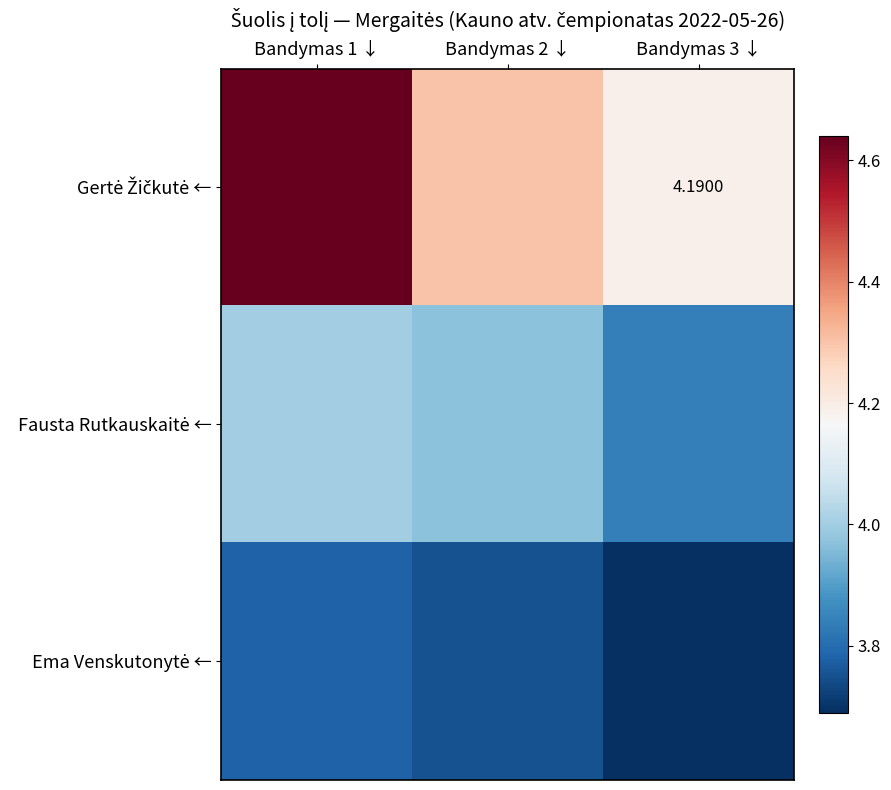

At which label is Ema Venskutonytė ← closest to 3?

Bandymas 3 ↓